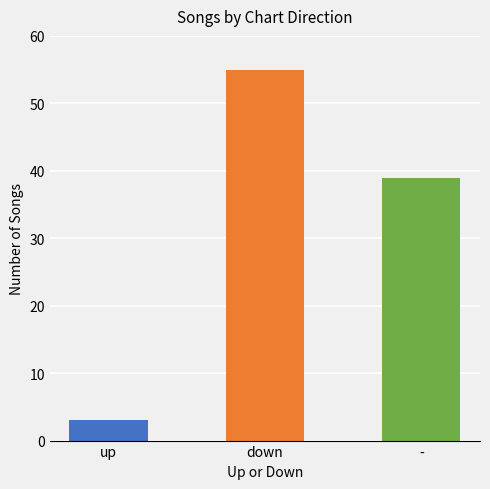

Reading left to right, list all the values displayed in this chart.

up=3	down=55	-=39